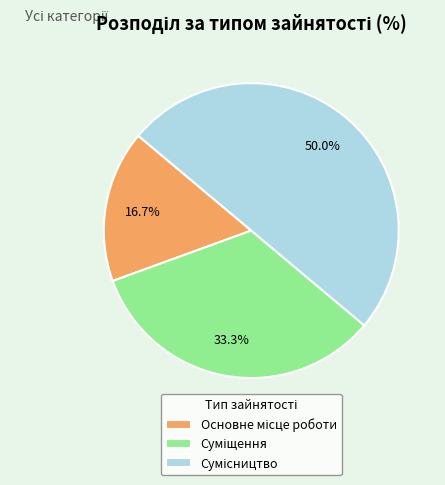

Count the number of slices in the pie.

3